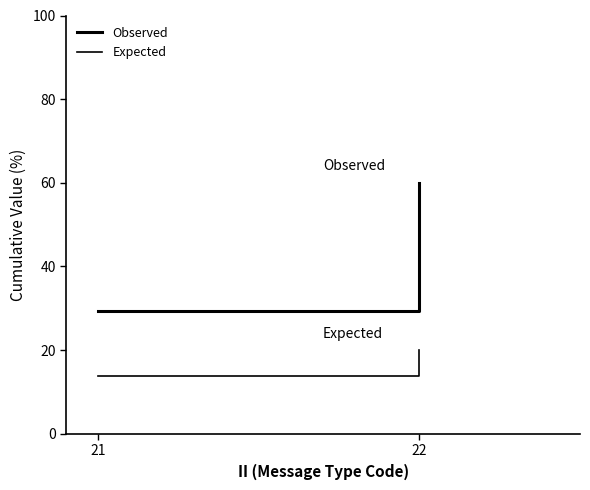

How many data points in Expected are less than 20?

1